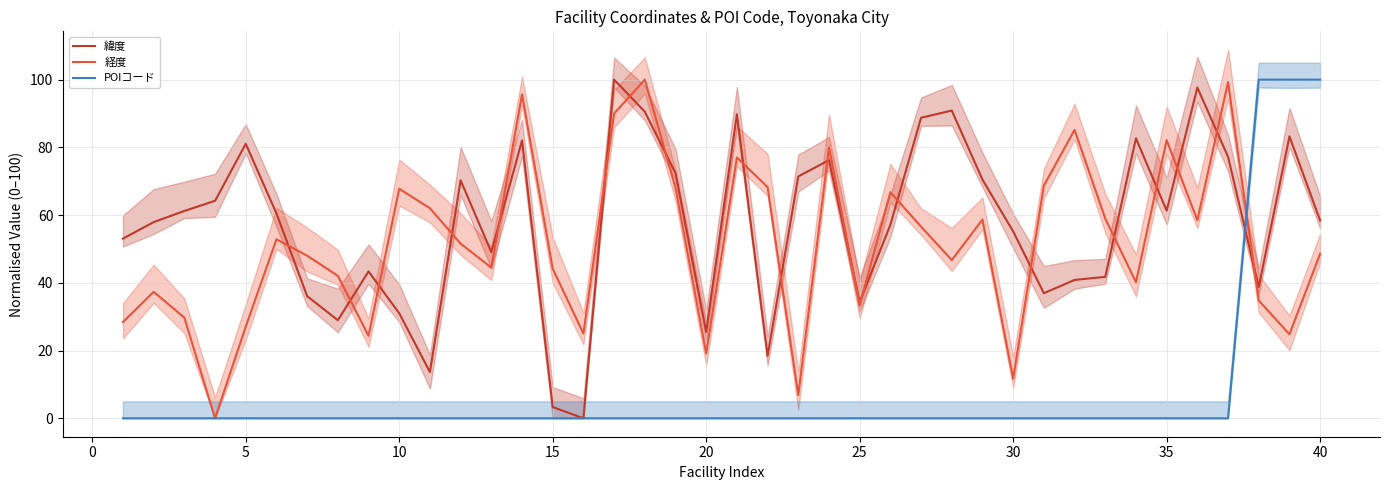

Is it true that POIコード equals 61.7 at 15?

False